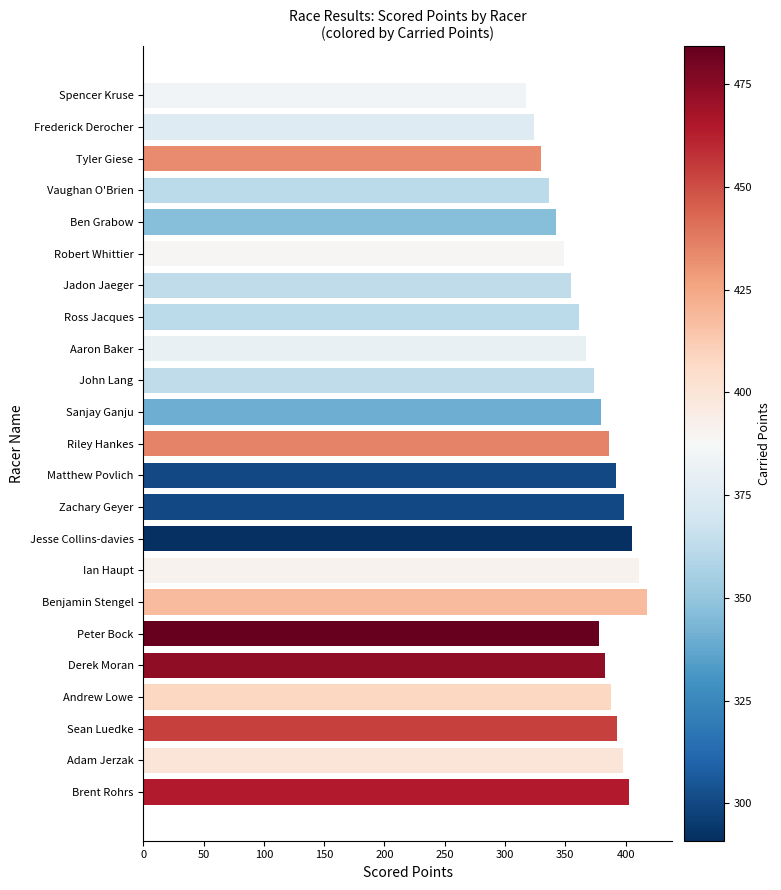

The value at Ian Haupt is 411.2. True or false?

True